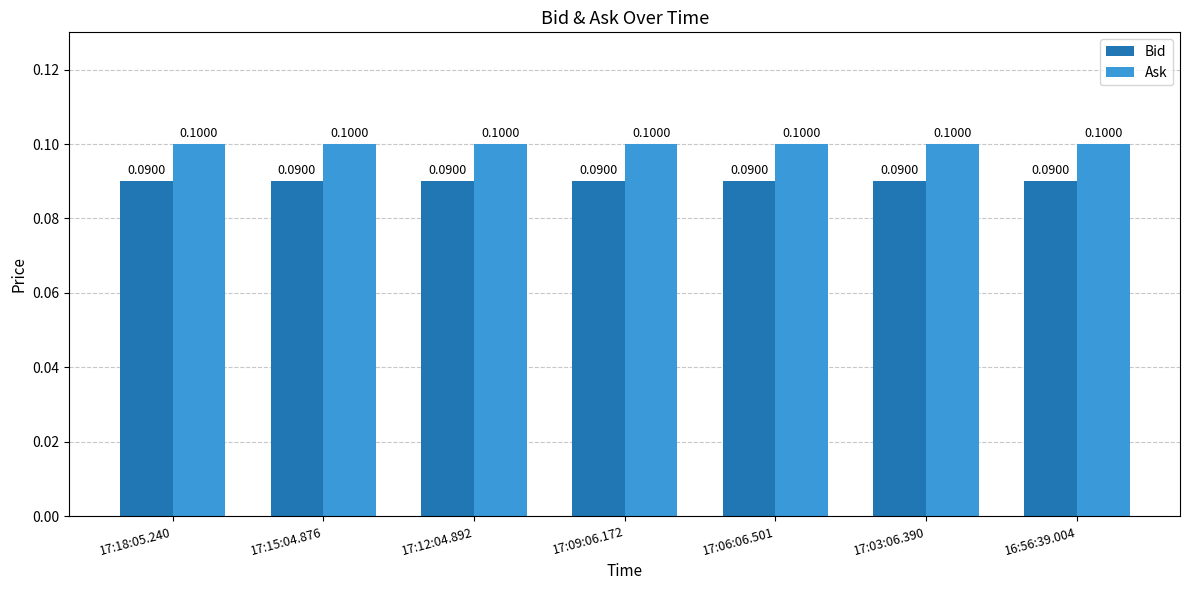

Count the number of data series in this chart.

2